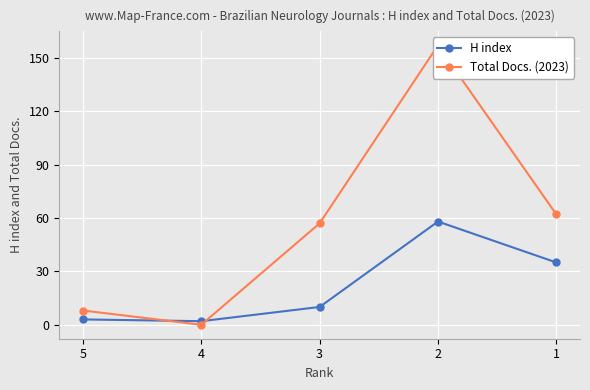

Does the chart display data point markers on the line(s)?

Yes